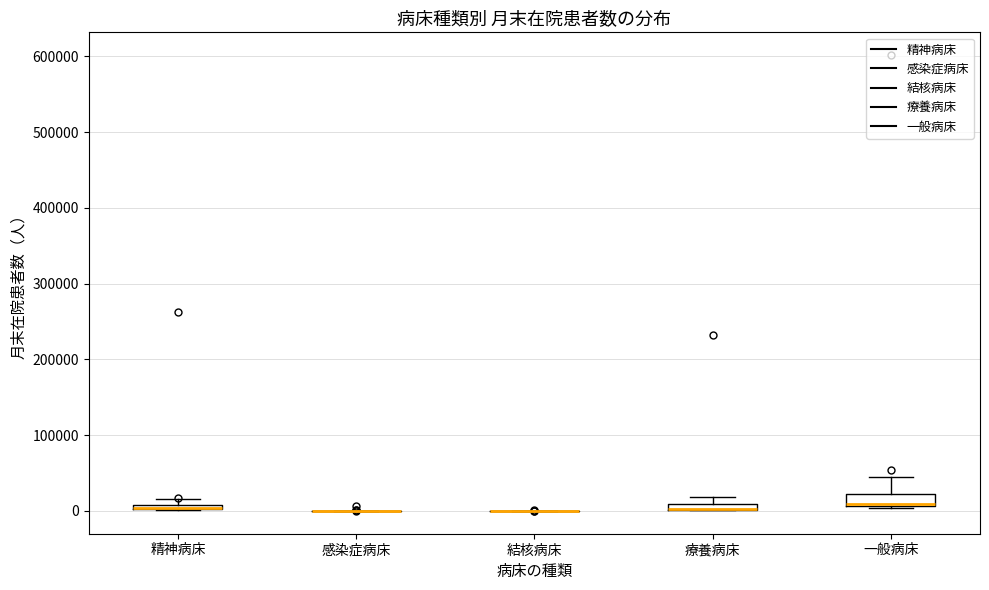

Where is the upper edge of the box for 一般病床 on the y-axis? The values are not printed on the chart, so give them approximately, as read against the axis.

20000